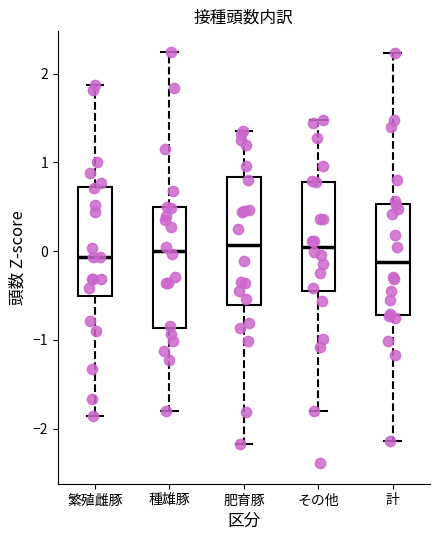

Reading left to right, read every box against the y-axis: the position of its median line, the range the box covers, and the ends of its whiskers. The values are not printed on the chart, so give them approximately, as read against the axis.

繁殖雌豚: median -0.1, box -0.5 to 0.7, whiskers -1.9 to 1.9
種雄豚: median 0.0, box -0.9 to 0.5, whiskers -1.8 to 2.2
肥育豚: median 0.1, box -0.6 to 0.8, whiskers -2.2 to 1.4
その他: median 0.1, box -0.5 to 0.8, whiskers -1.8 to 1.5
計: median -0.1, box -0.7 to 0.5, whiskers -2.1 to 2.2